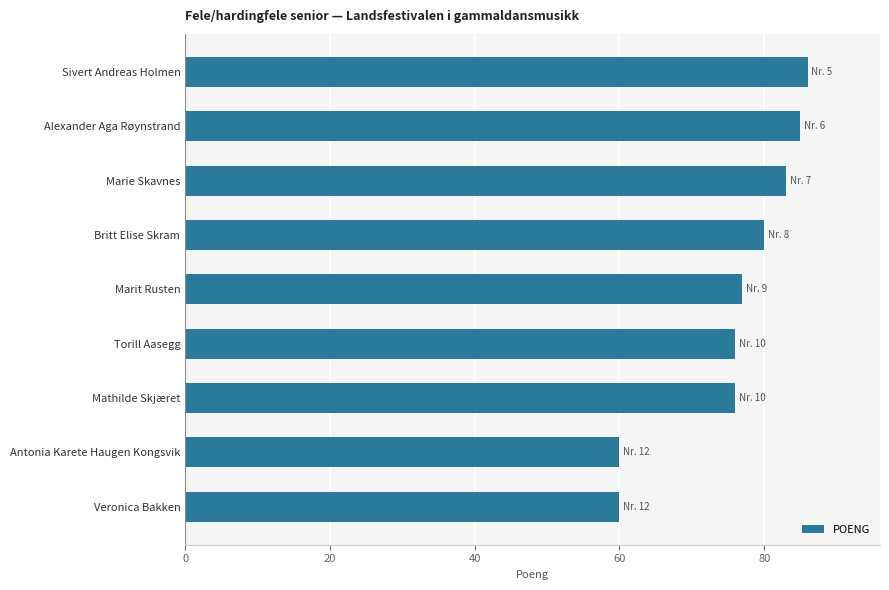

Are the bars horizontal?

Yes